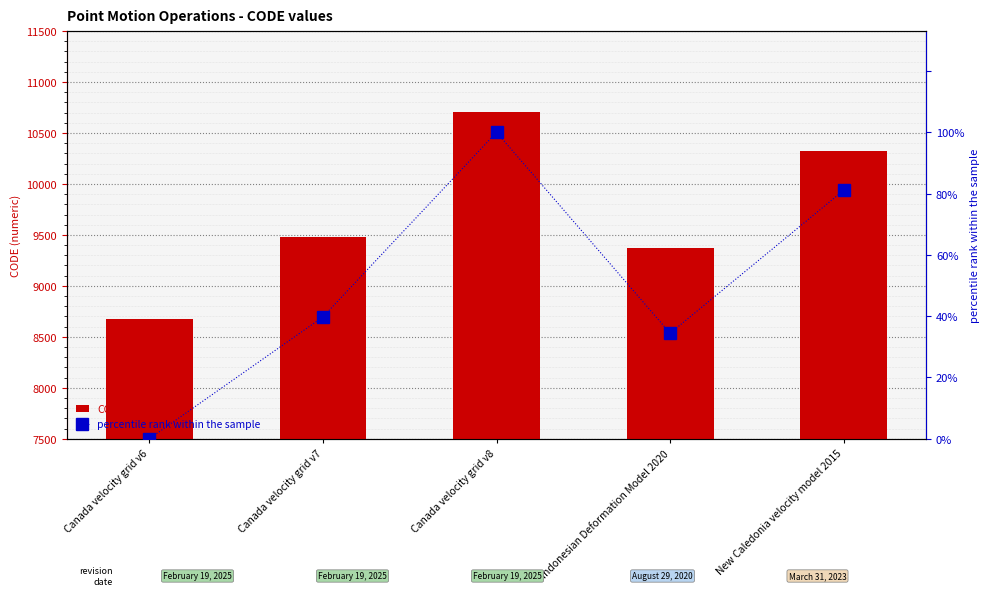

Between Canada velocity grid v7 and Canada velocity grid v6, which is larger?

Canada velocity grid v7